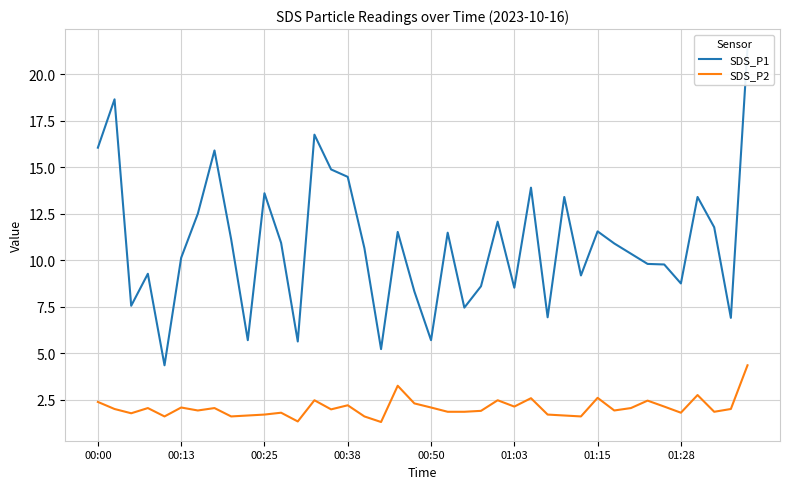

What are all the series names shown in the legend?

SDS_P1, SDS_P2